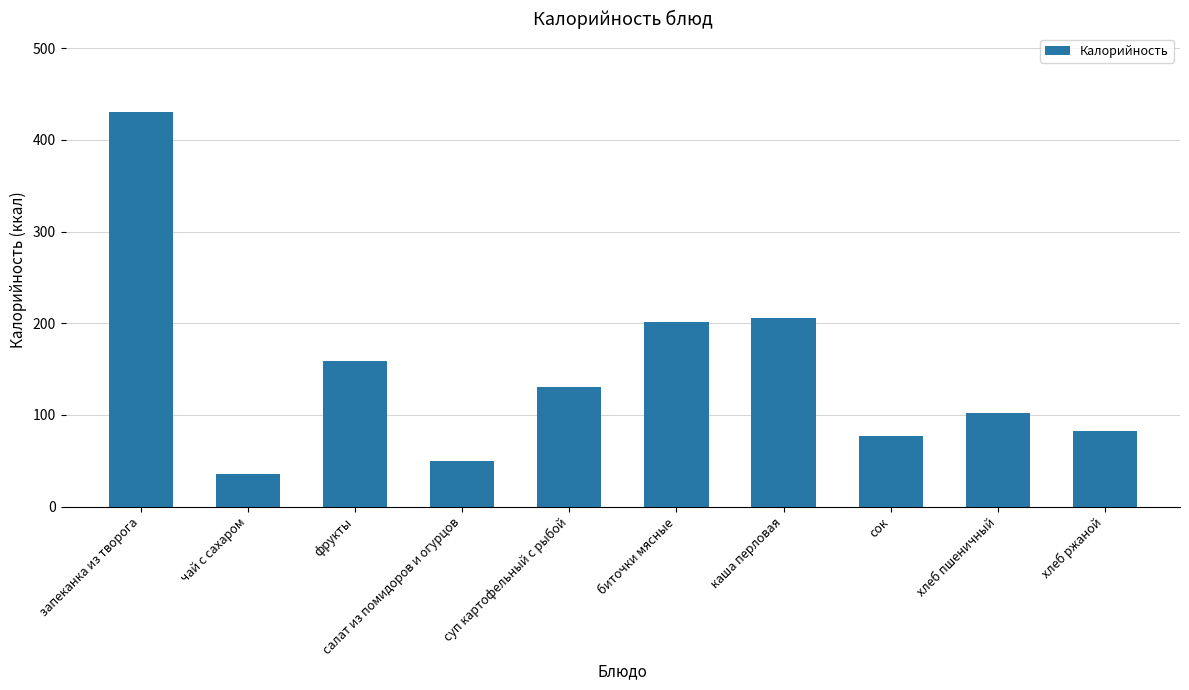

Count the number of data series in this chart.

1